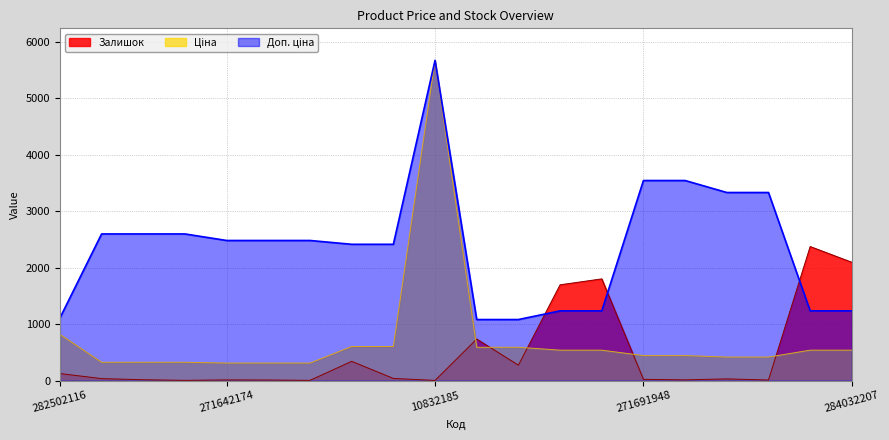

The value of Доп. ціна at 271652172 is 2598.3. True or false?

True